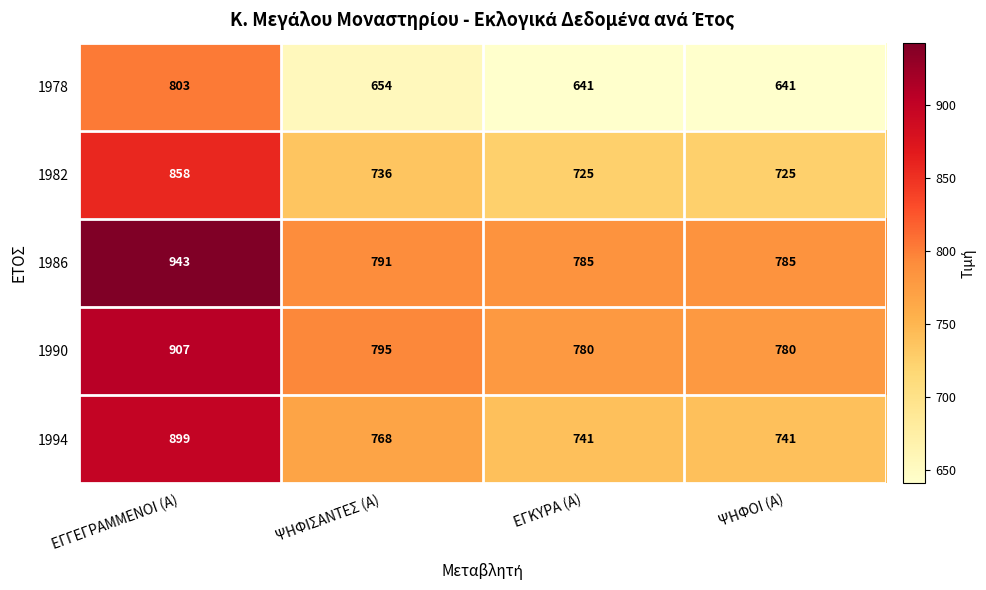

How many categories are shown in the chart?

4